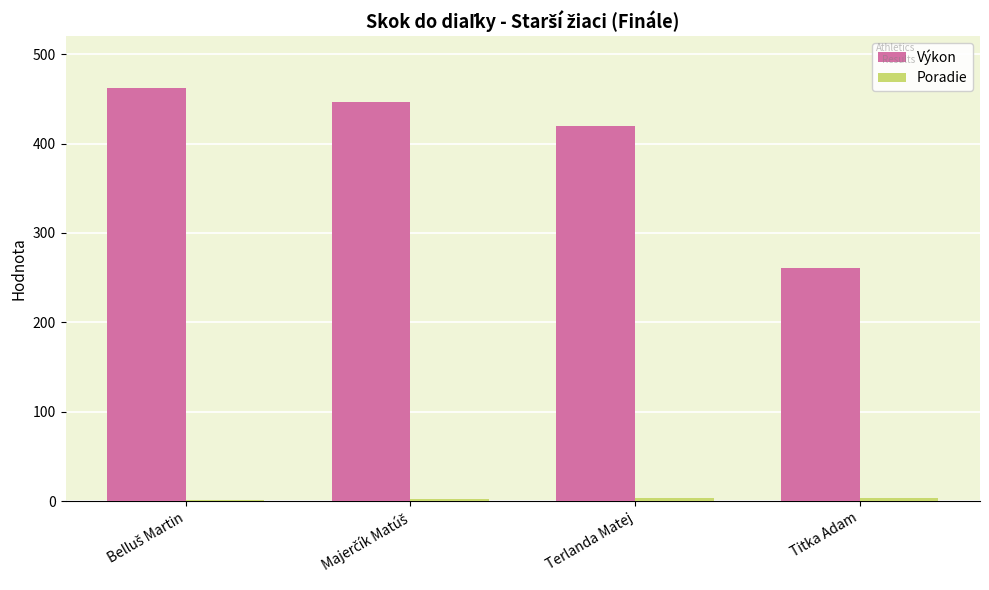

Which series has the largest total across all categories?

Výkon